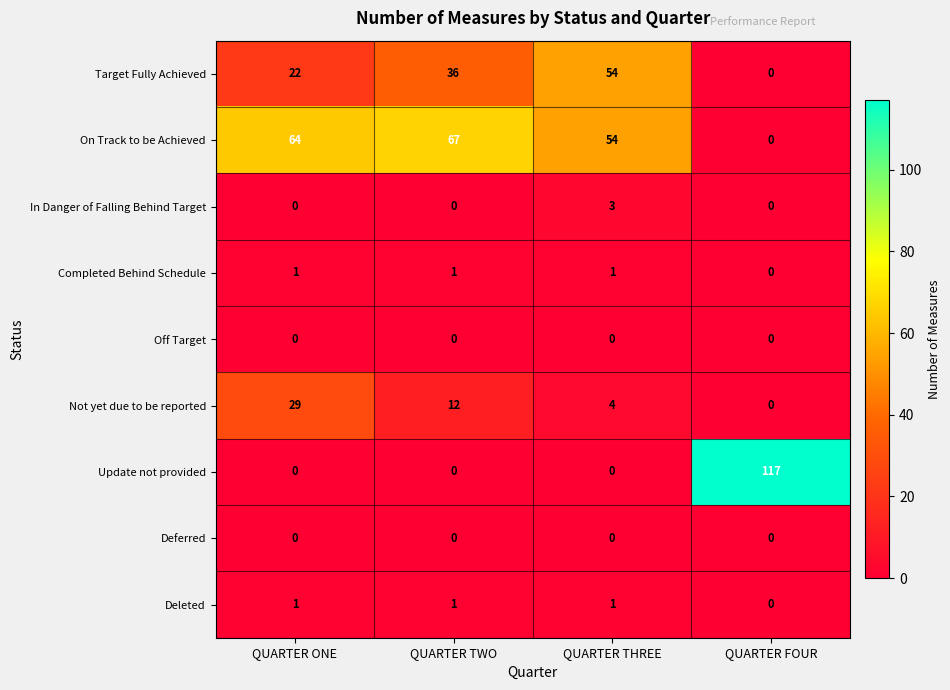

The value of Not yet due to be reported at QUARTER THREE is 4. True or false?

True